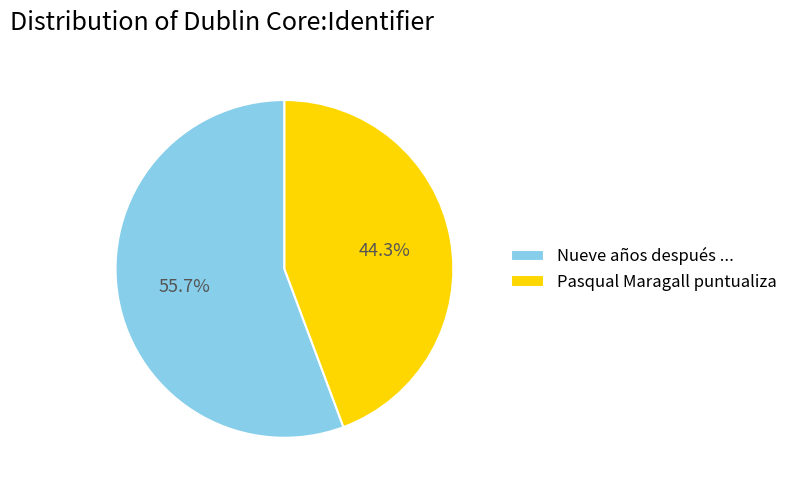

To the nearest percent, what is the difference between the largest and smallest slice percentages?

11%